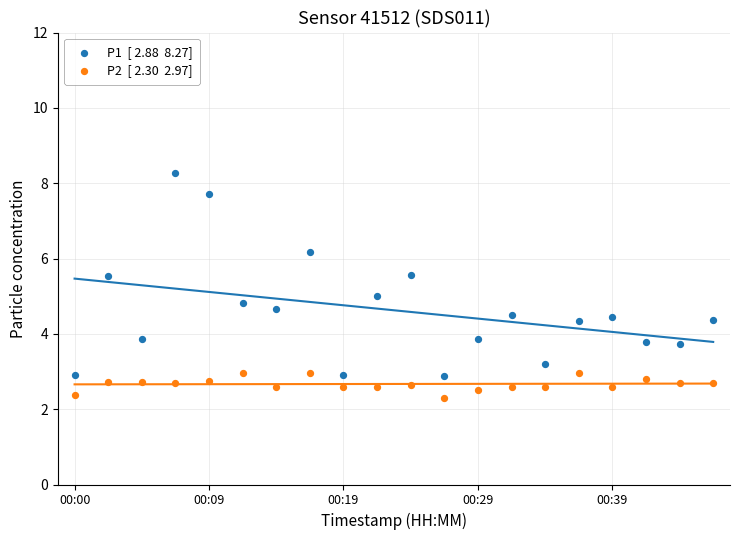

Across all data points, what is the range of Y values (max minus min)?

6.0